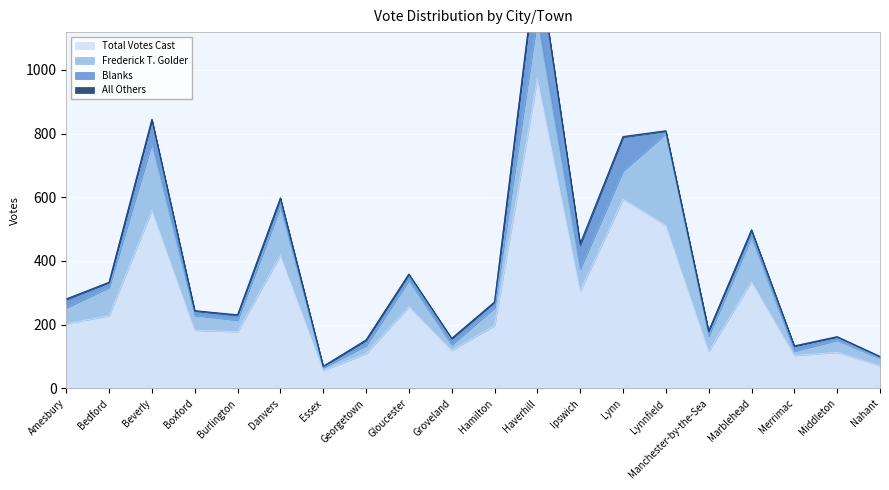

True or false: Frederick T. Golder has a value of 25 at Middleton.

False